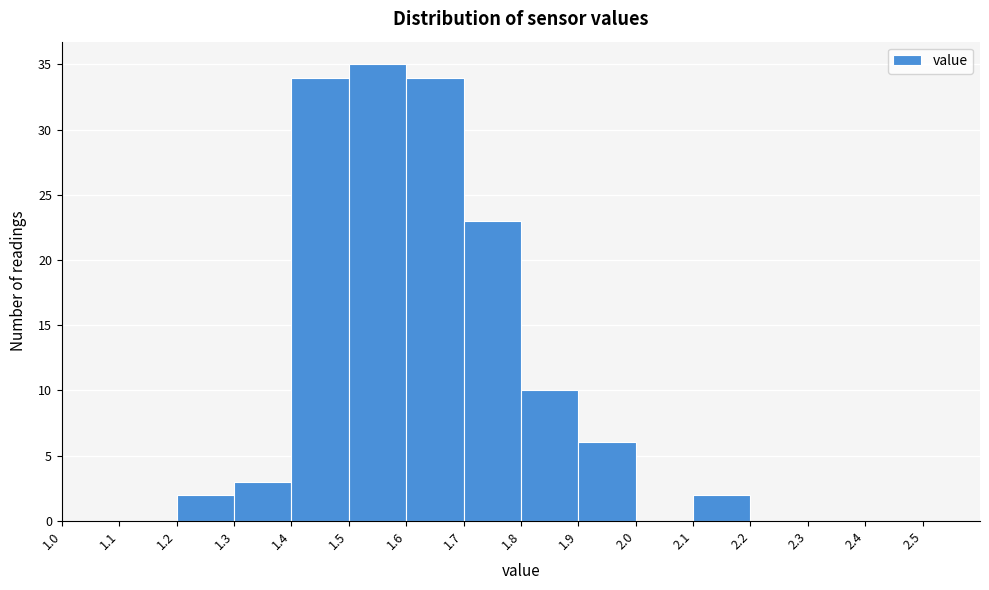

How tall is the bar that spans 1.2 to 1.3 on the x-axis? The values are not printed on the chart, so give them approximately, as read against the axis.

2